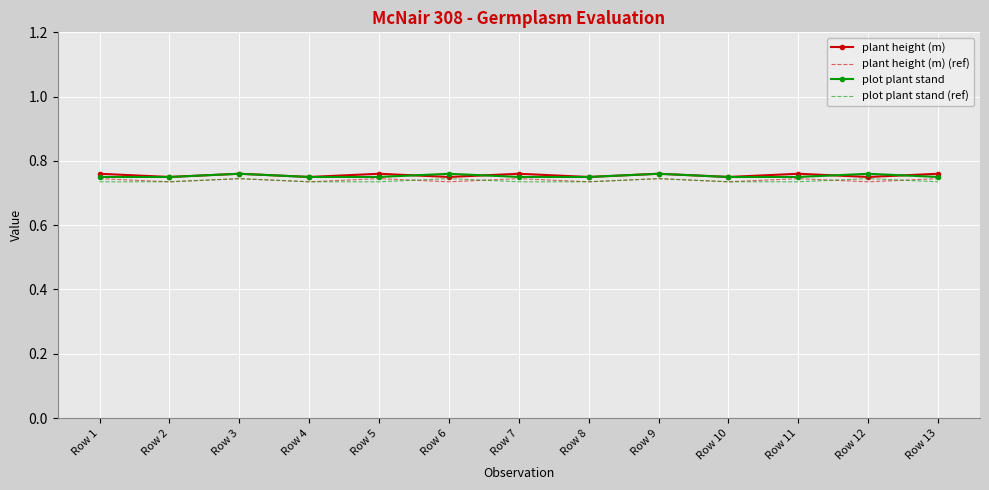

How many distinct data groups are displayed?

4